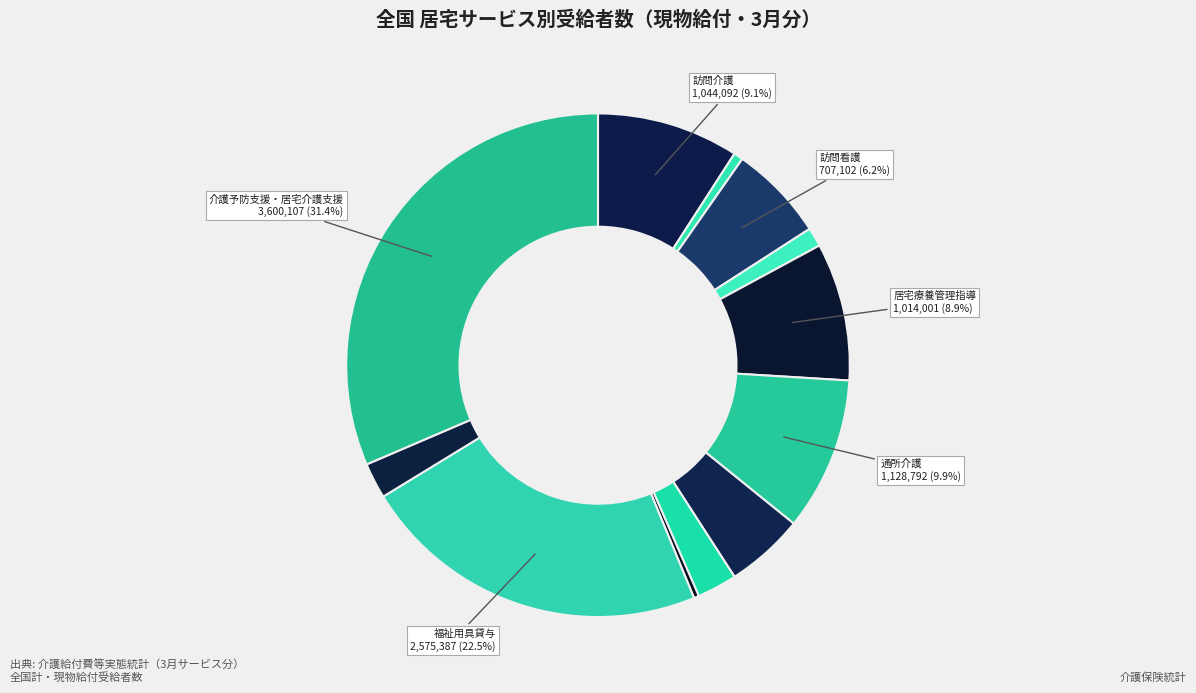

How many slices are in this pie chart?

12